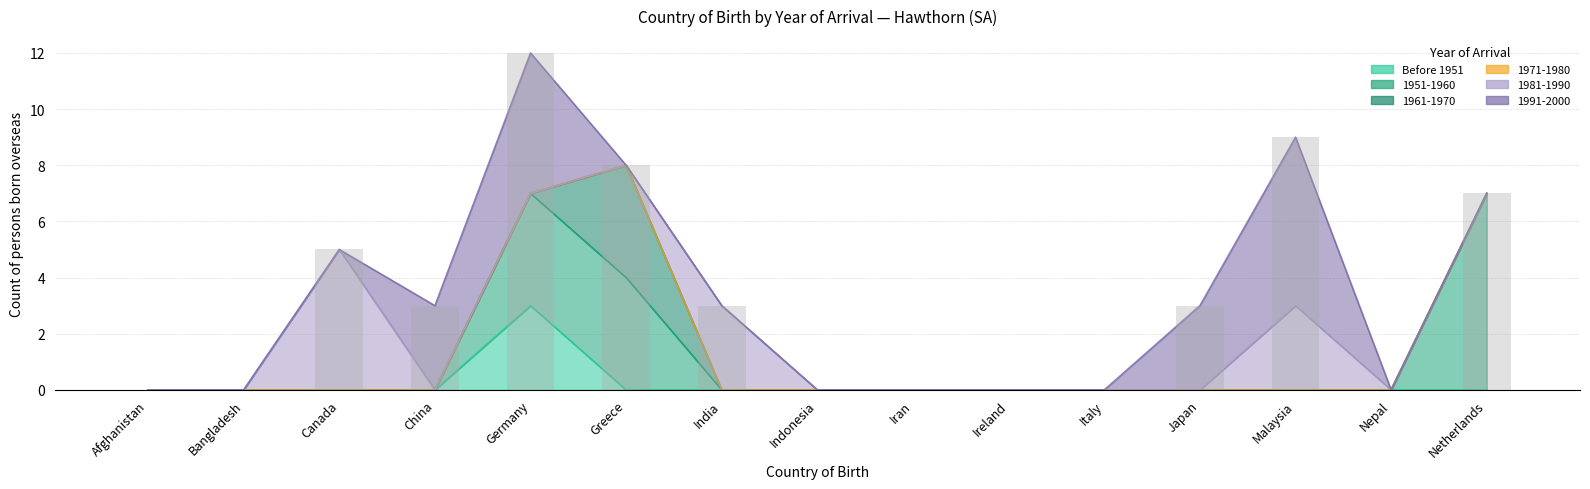

What is the label of the 3rd bar from the right?

Malaysia